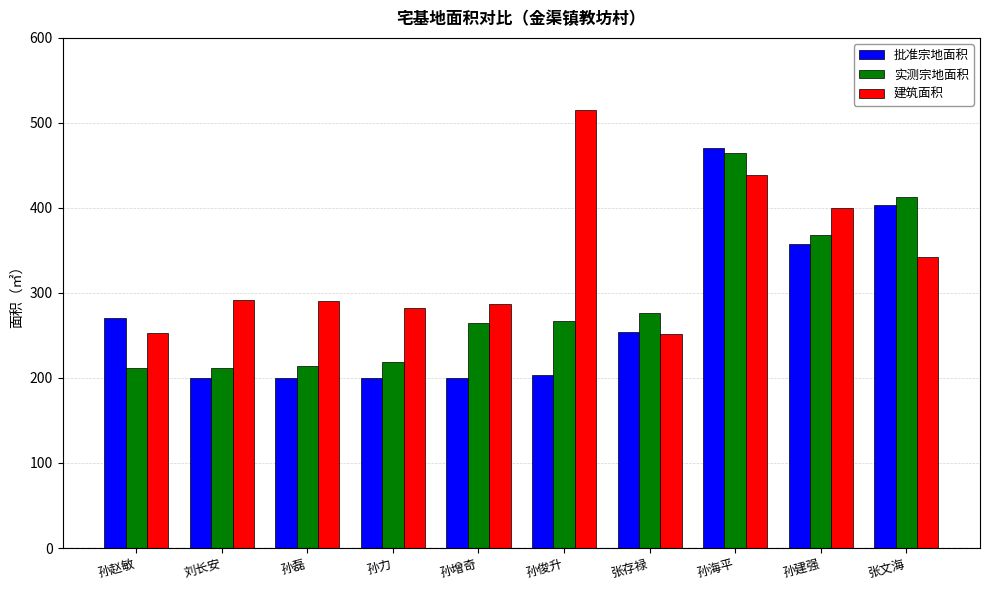

Where does the 实测宗地面积 series first go above 267?

孙俊升